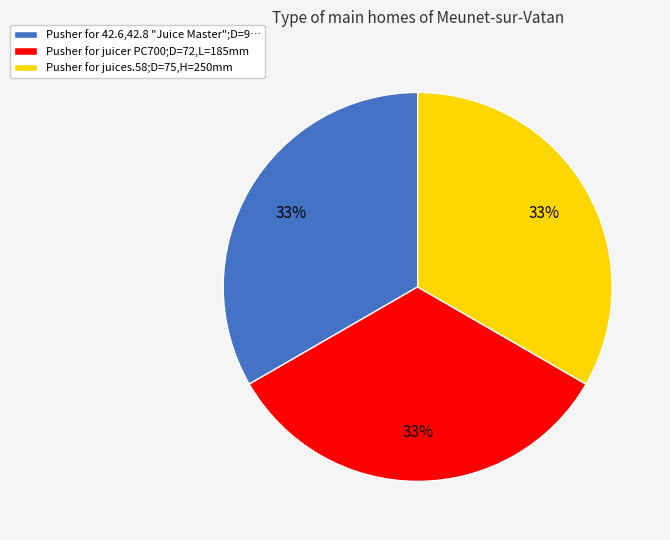

The Pusher for 42.6,42.8 "Juice Master";D=9… slice represents 33% of the pie. True or false?

True